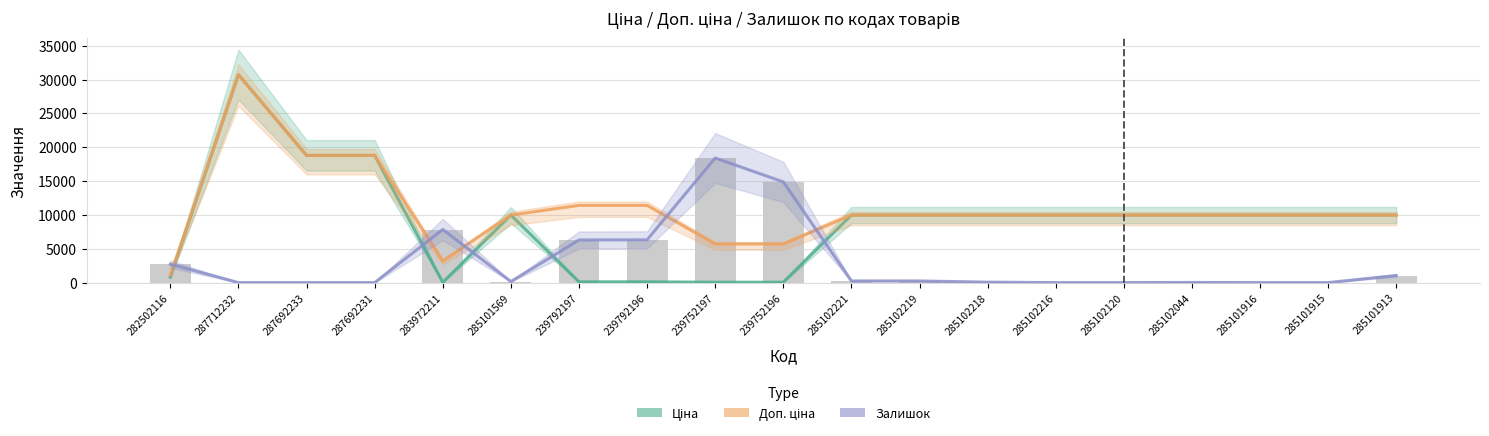

What is the label of the 10th bar from the left?

239752196